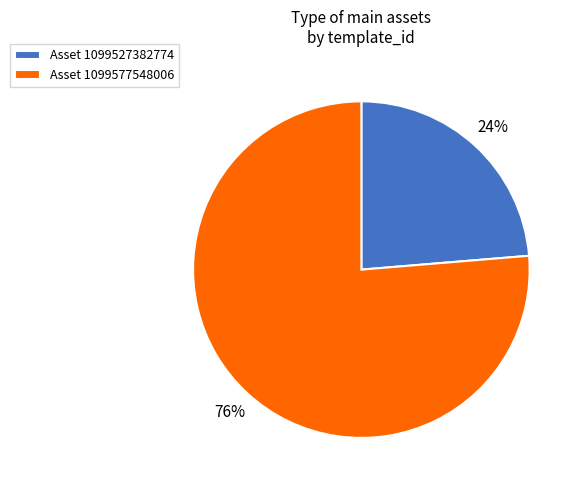

The Asset 1099577548006 slice represents 76% of the pie. True or false?

True